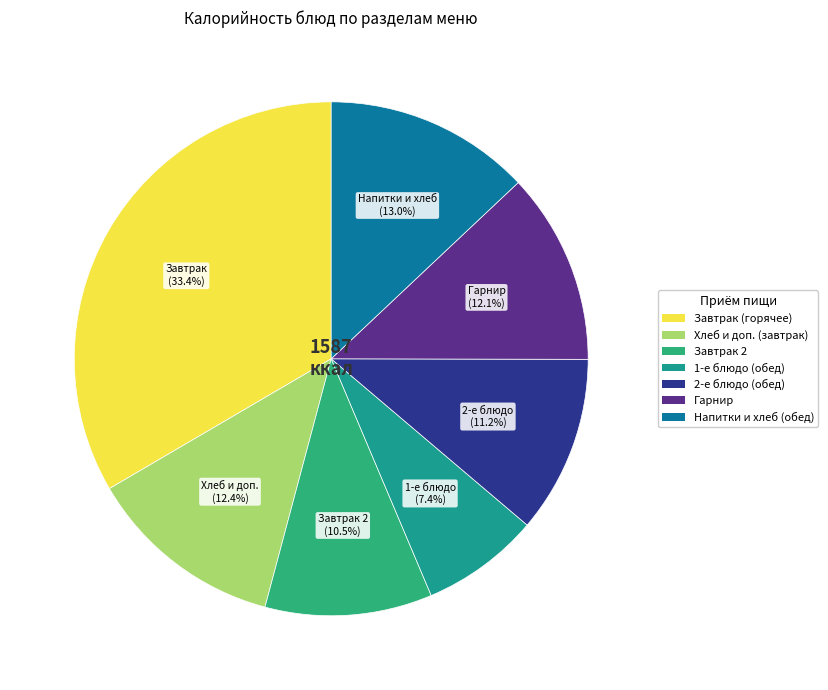

To the nearest percent, what is the average slice percentage?

14%